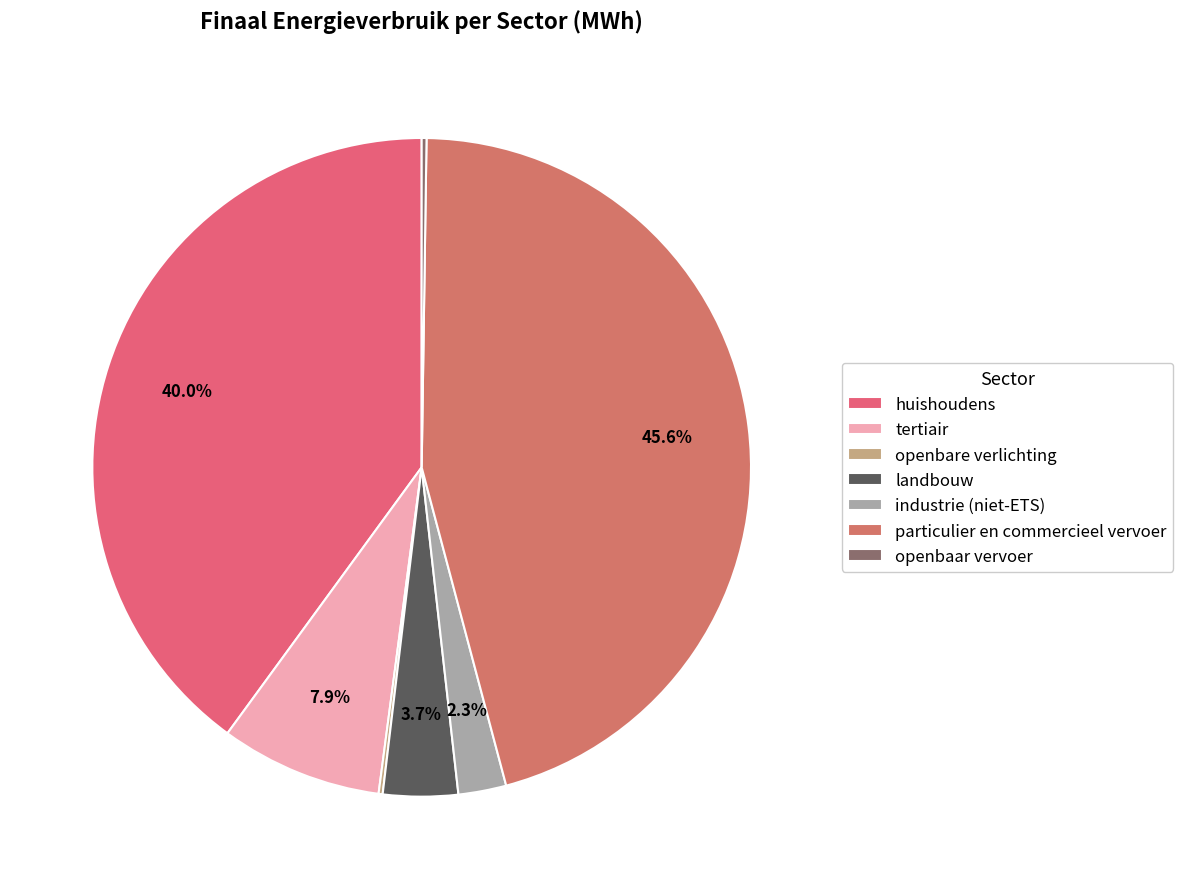

To the nearest percent, what portion does particulier en commercieel vervoer represent?

46%